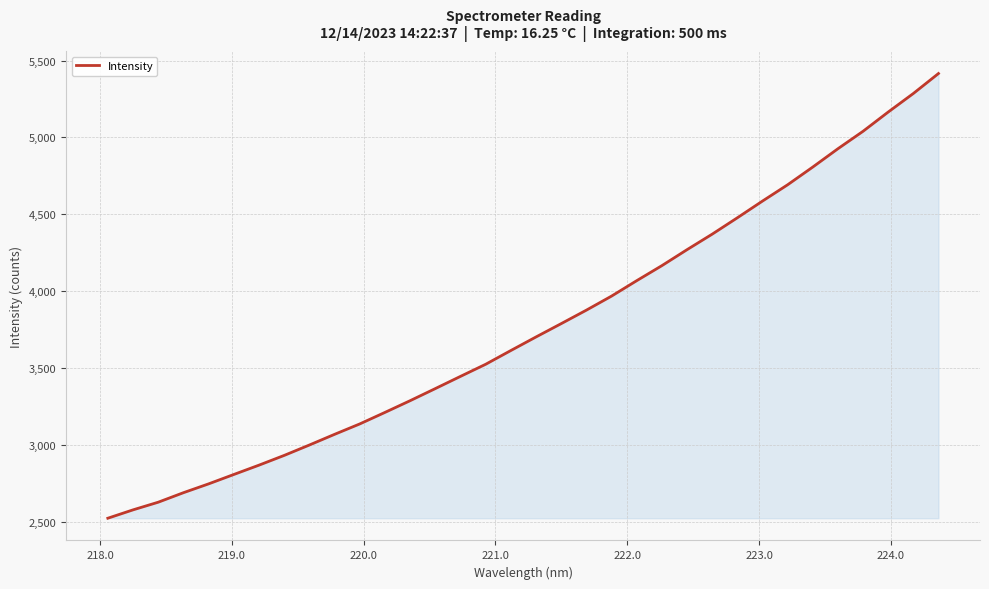

What is the smallest value displayed?

2523.8